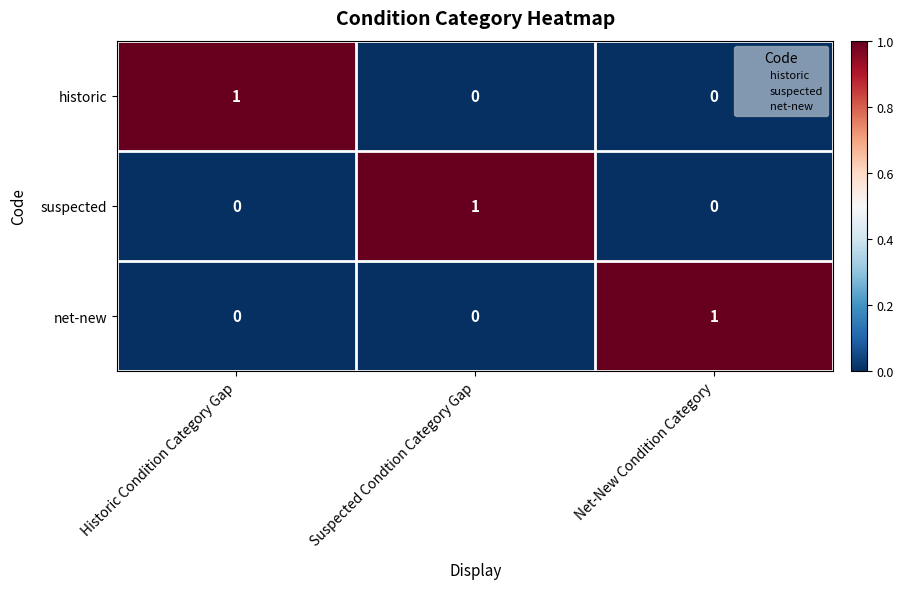

Is it true that net-new equals 0 at Historic Condition Category Gap?

True